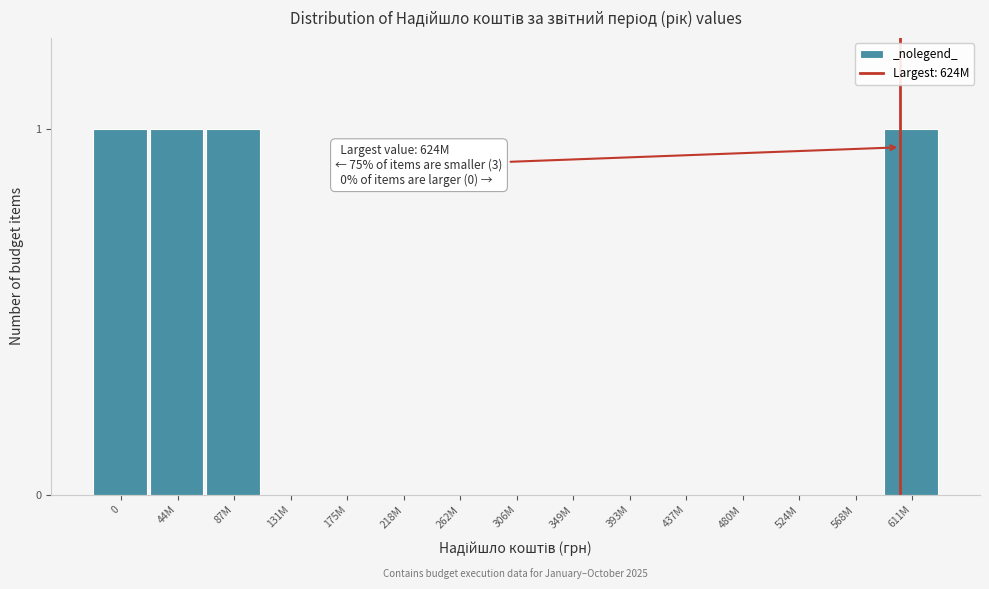

Reading left to right, list all the values displayed in this chart.

0=1	44M=1	87M=1	131M=0	175M=0	218M=0	262M=0	306M=0	349M=0	393M=0	437M=0	480M=0	524M=0	568M=0	611M=1